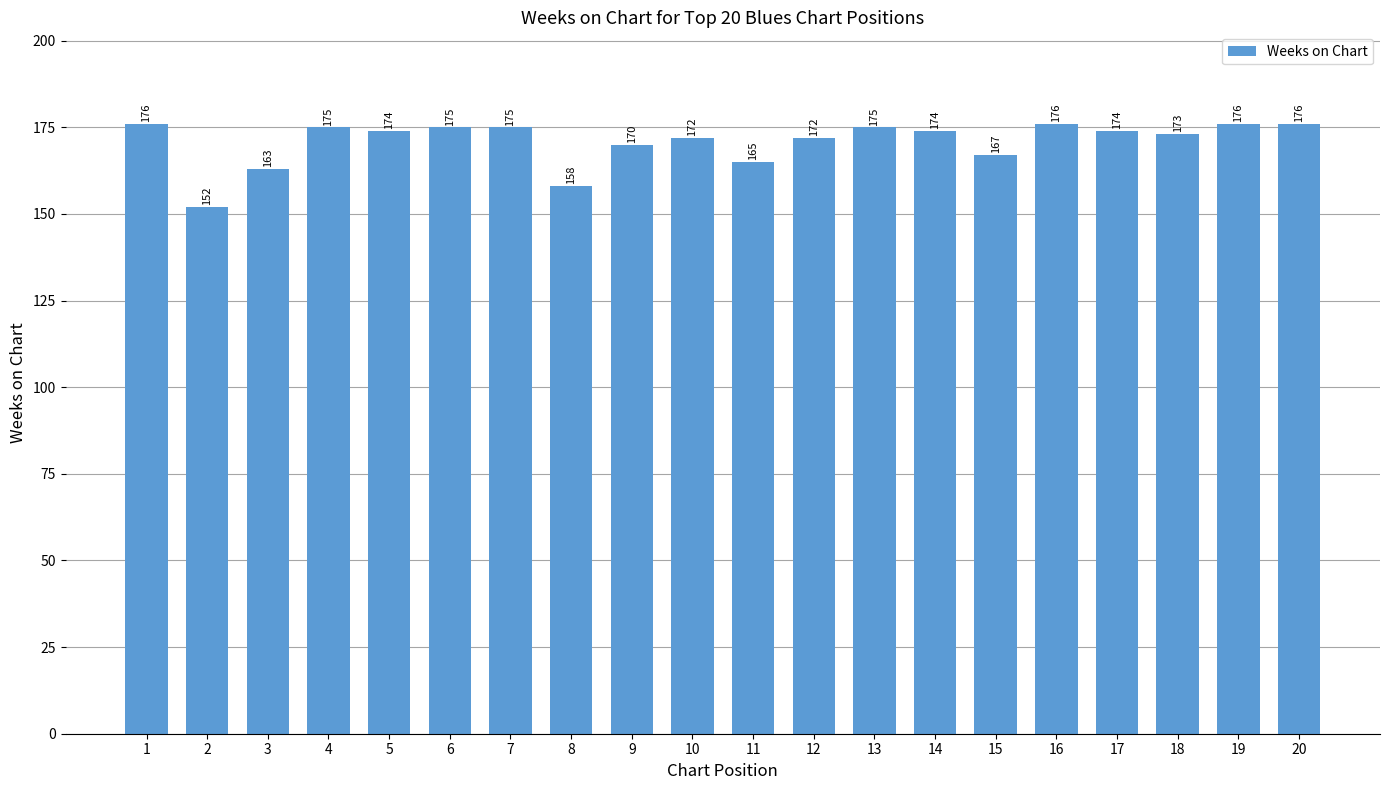

What is the sum of the values at 15 and 7?

342